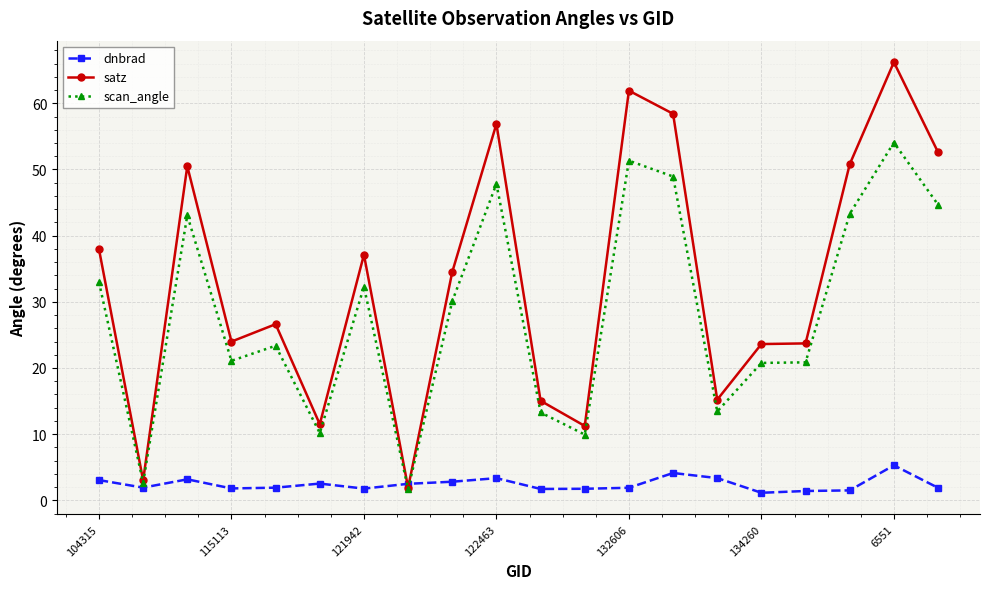

True or false: dnbrad has more than 0 interior local peaks.

True